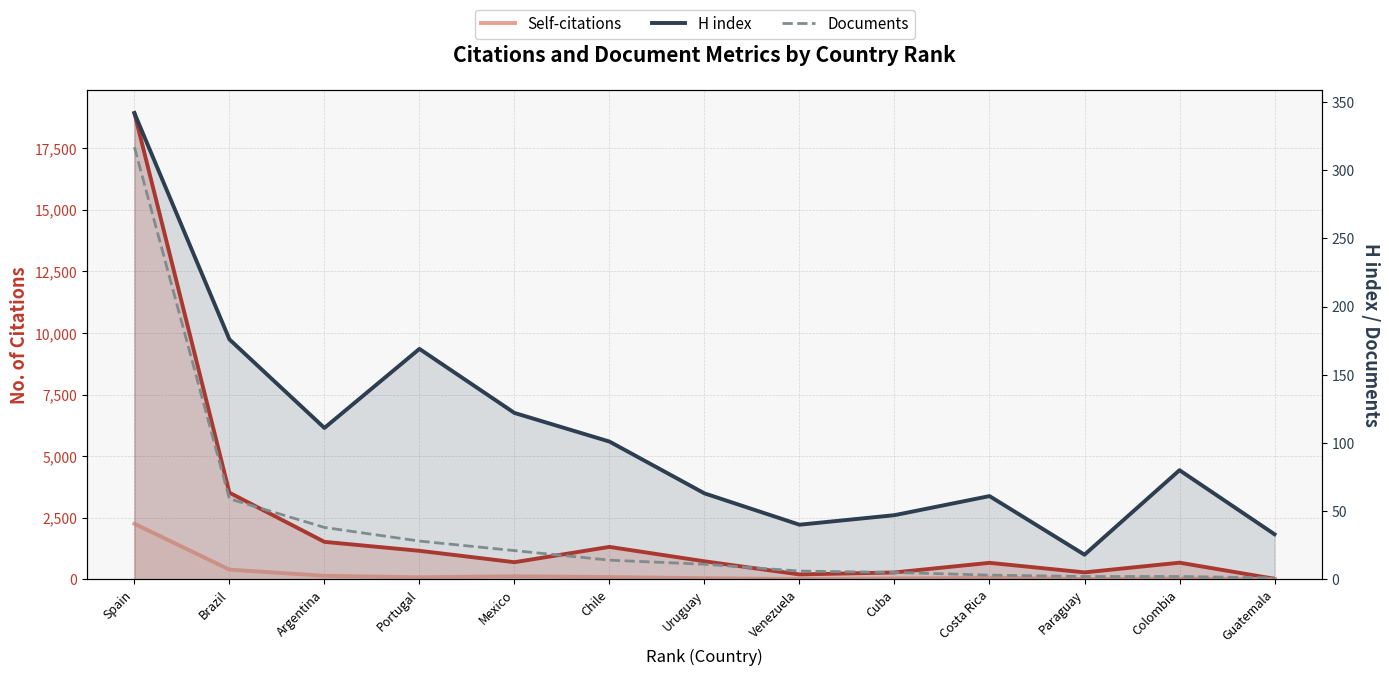

Which series has the widest spread of values?

Citations